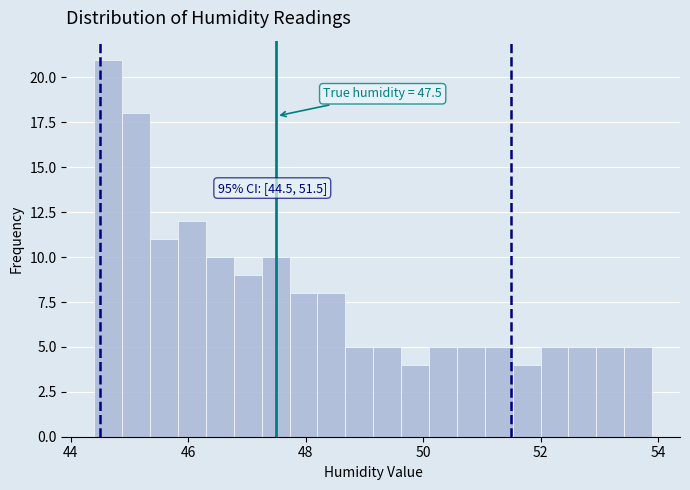

Read against the x-axis, roughly where is the centre of the tallest bar?

44.6